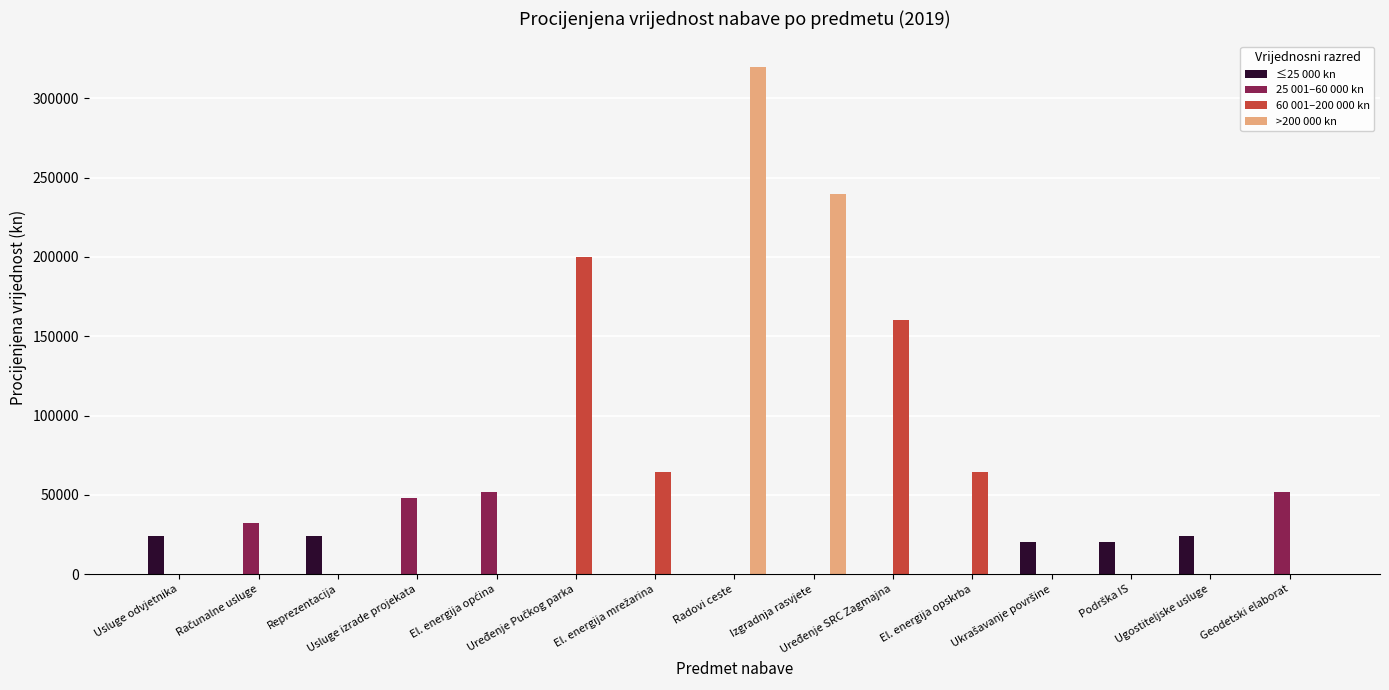

How many series are shown in this chart?

4